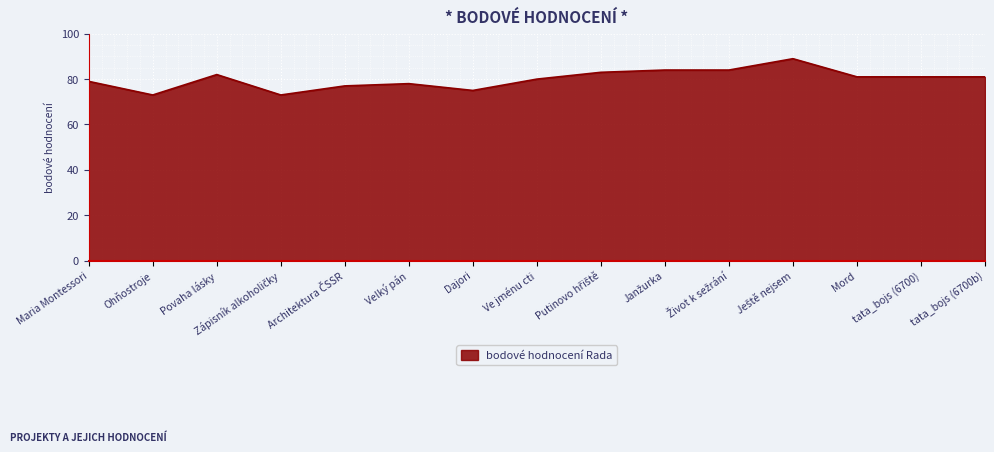

What is the smallest value displayed?

73